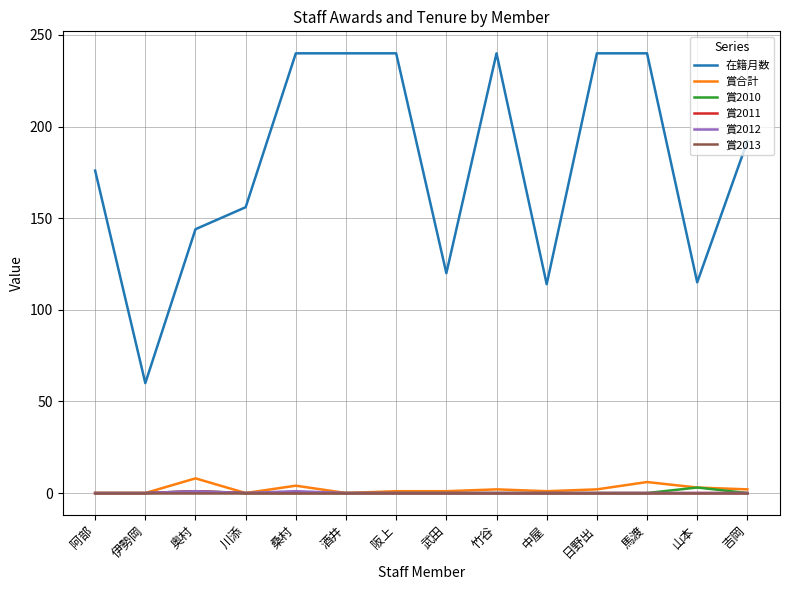

Between 酒井 and 山本, which series saw the biggest shift?

在籍月数